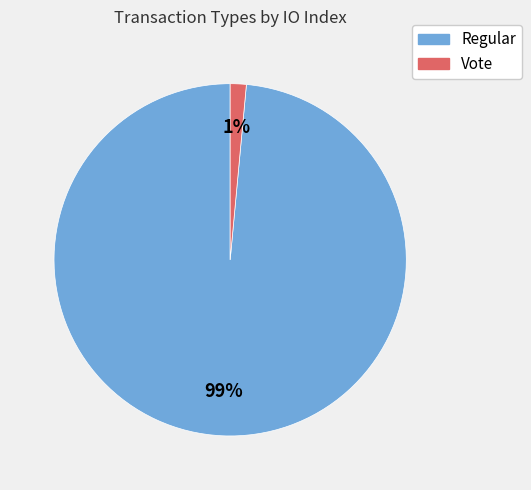

To the nearest percent, what is the combined percentage of Regular and Vote?

100%